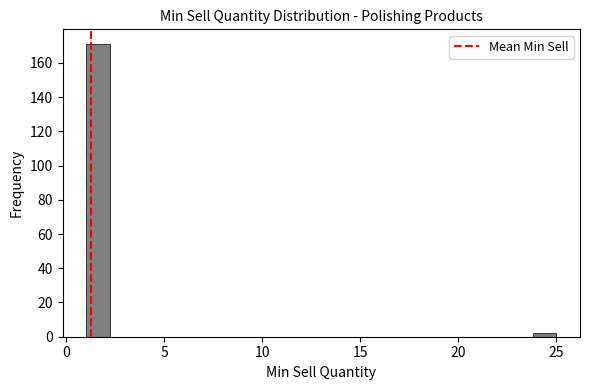

Around what value on the x-axis is the tallest bar? Give the approximate position of its centre, as read against the axis.

1.5